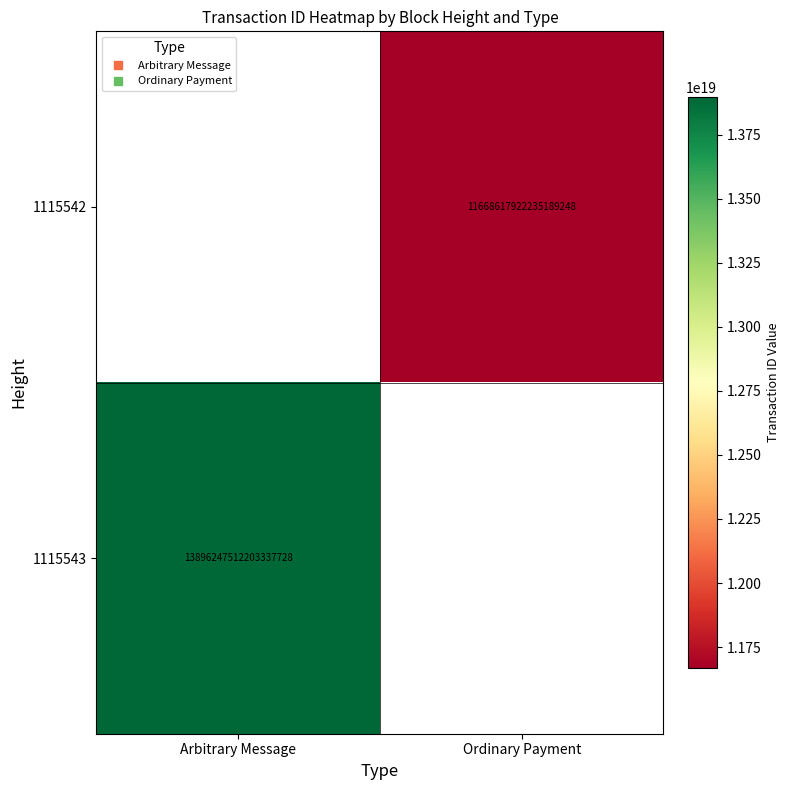

List the series in order of their overall mean, highest first.

1115542, 1115543